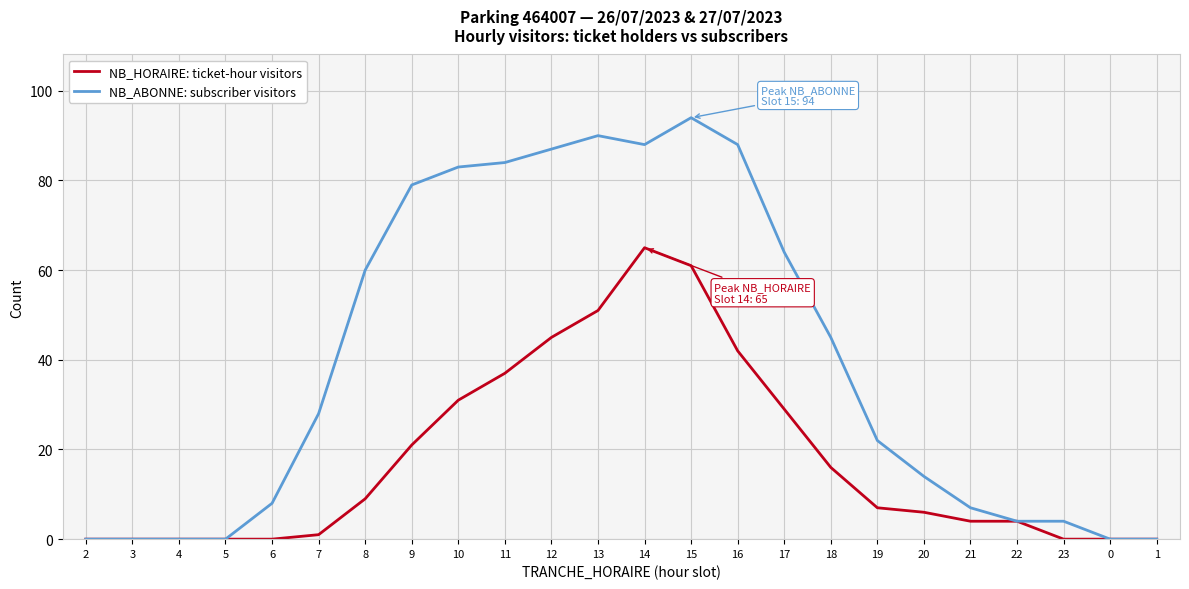

Reading left to right, transcribe all the data shown in this chart.

NB_HORAIRE: ticket-hour visitors: 0	0	0	0	0	1	9	21	31	37	45	51	65	61	42	29	16	7	6	4	4	0	0	0
NB_ABONNE: subscriber visitors: 0	0	0	0	8	28	60	79	83	84	87	90	88	94	88	64	45	22	14	7	4	4	0	0